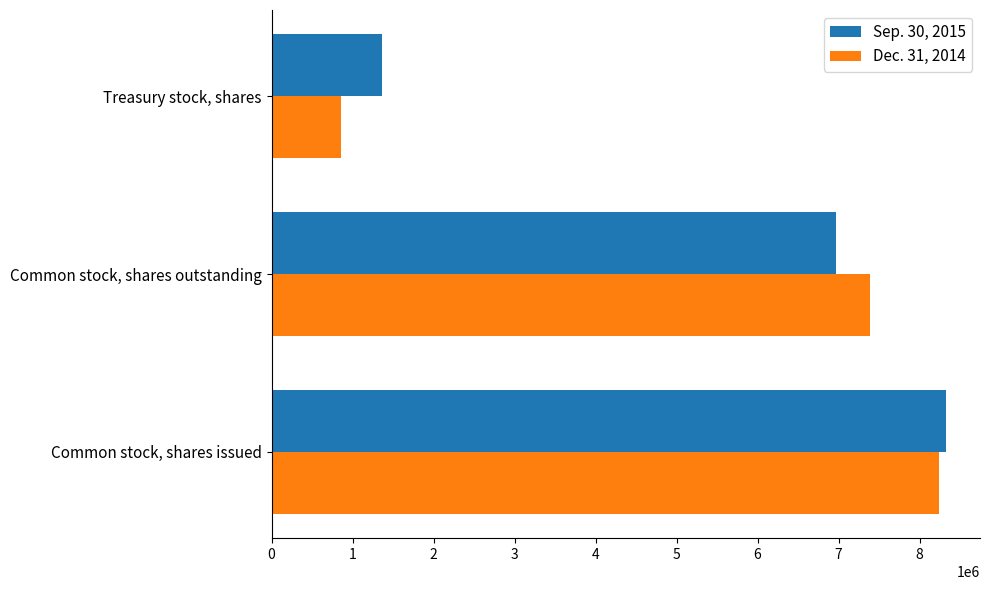

Which series has the largest range (max minus min)?

Dec. 31, 2014